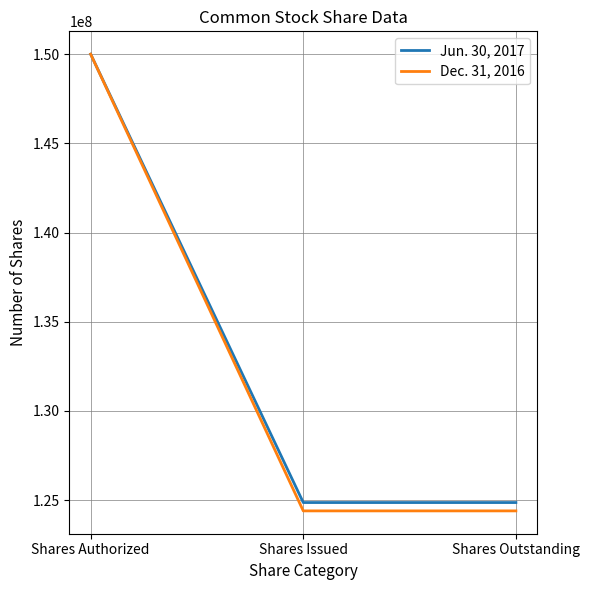

At which category is the sum across all series the highest?

Shares Authorized